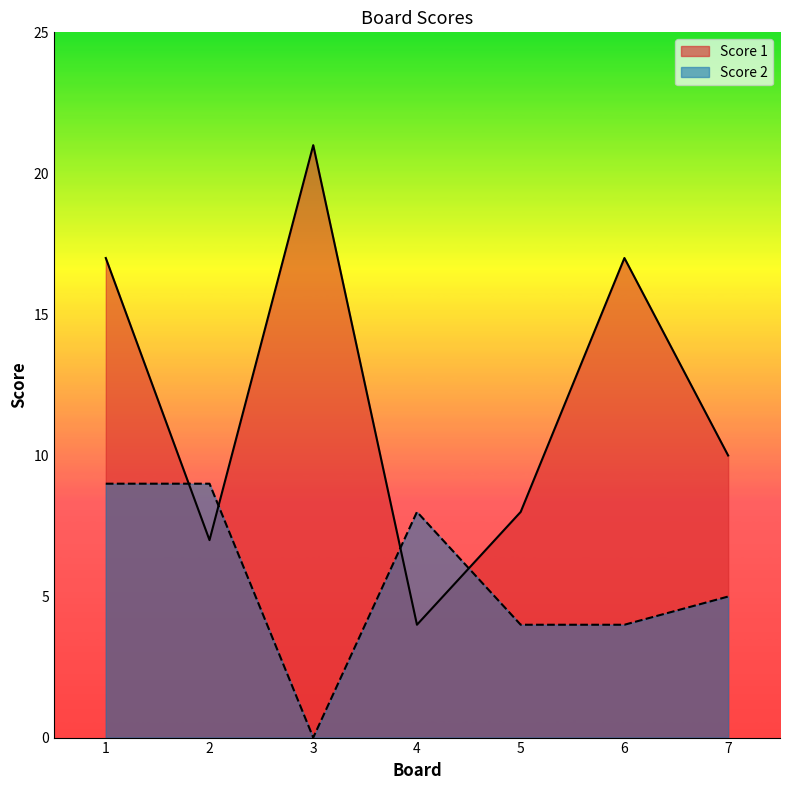

List the labels in order of Score 2 value, largest first.

1, 2, 4, 7, 5, 6, 3